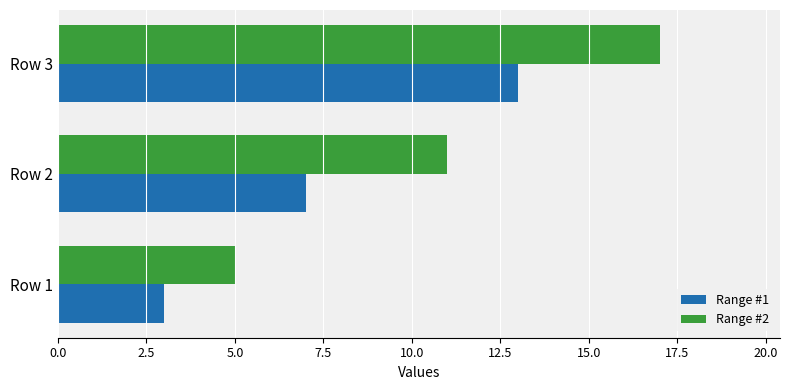

What are all the series names shown in the legend?

Range #1, Range #2